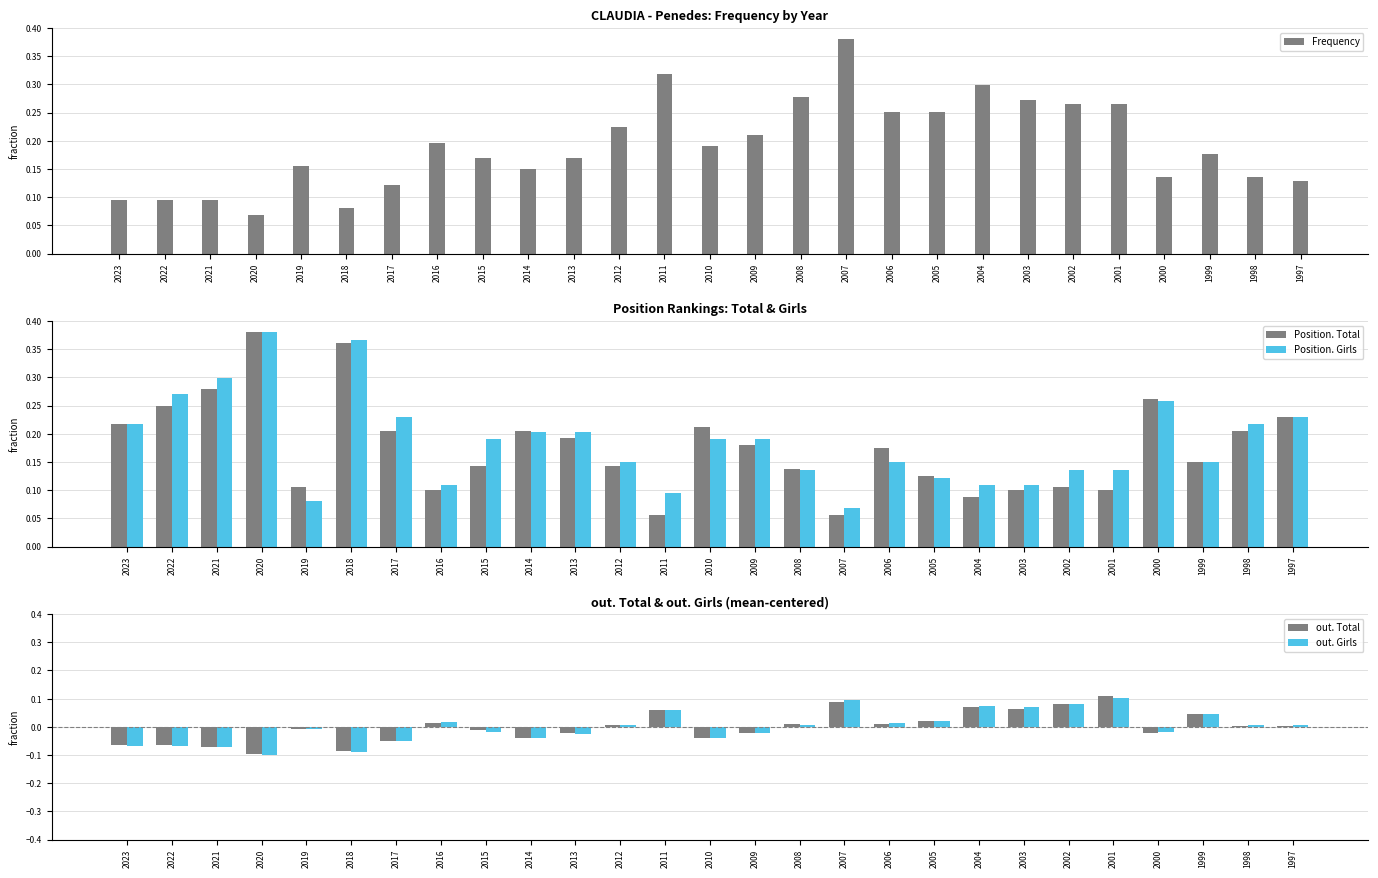

Rank the series at 2015 from lowest to highest value.

out. Girls, out. Total, Position. Total, Frequency, Position. Girls